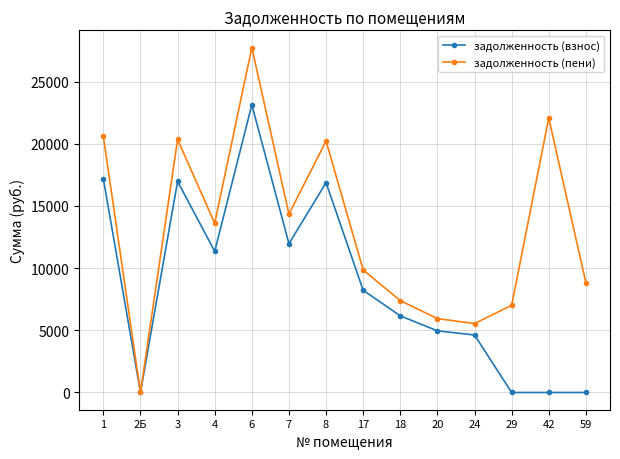

Rank the series by their maximum value, from highest to lowest.

задолженность (пени), задолженность (взнос)